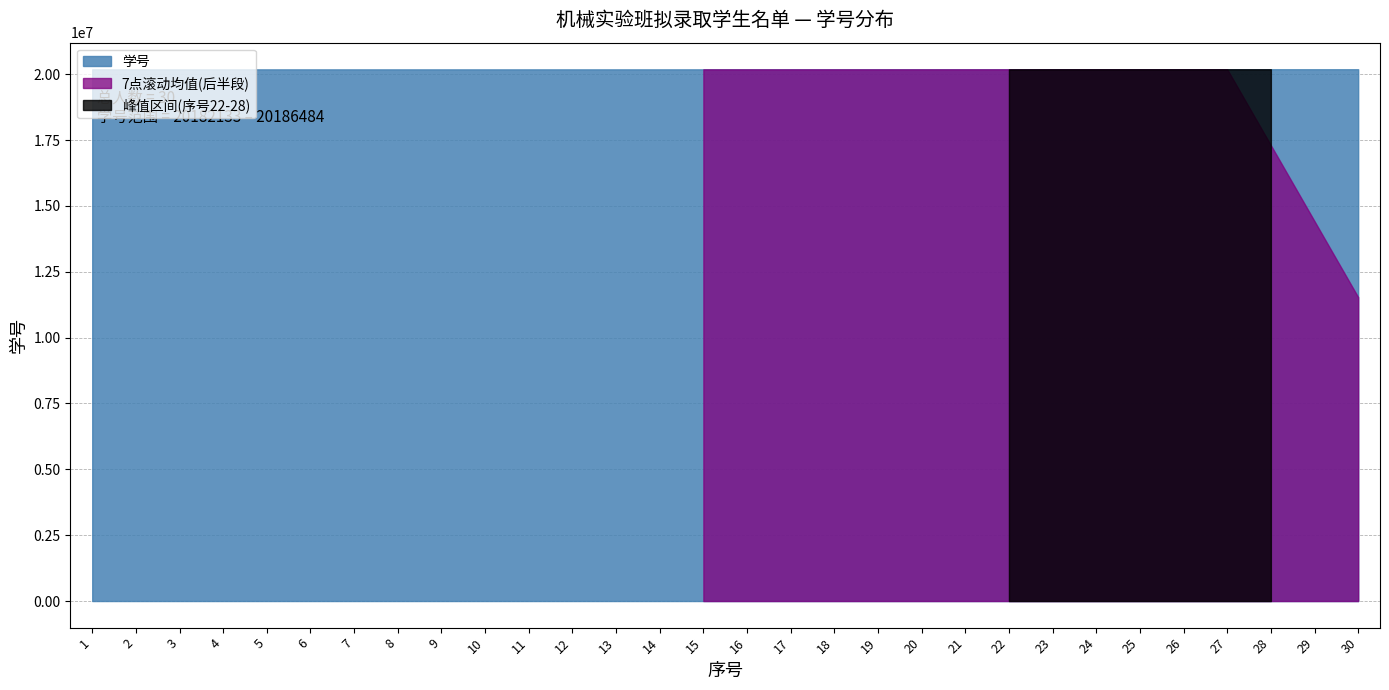

Reading right to left, extract all data points from this chart.

30=20186484	29=20186483	28=20186474	27=20186445	26=20186415	25=20186404	24=20186213	23=20186210	22=20183317	21=20183278	20=20183165	19=20183050	18=20182997	17=20182913	16=20182853	15=20182793	14=20182445	13=20182392	12=20182371	11=20182315	10=20182277	9=20182252	8=20182194	7=20182191	6=20182186	5=20182181	4=20182180	3=20182155	2=20182152	1=20182133